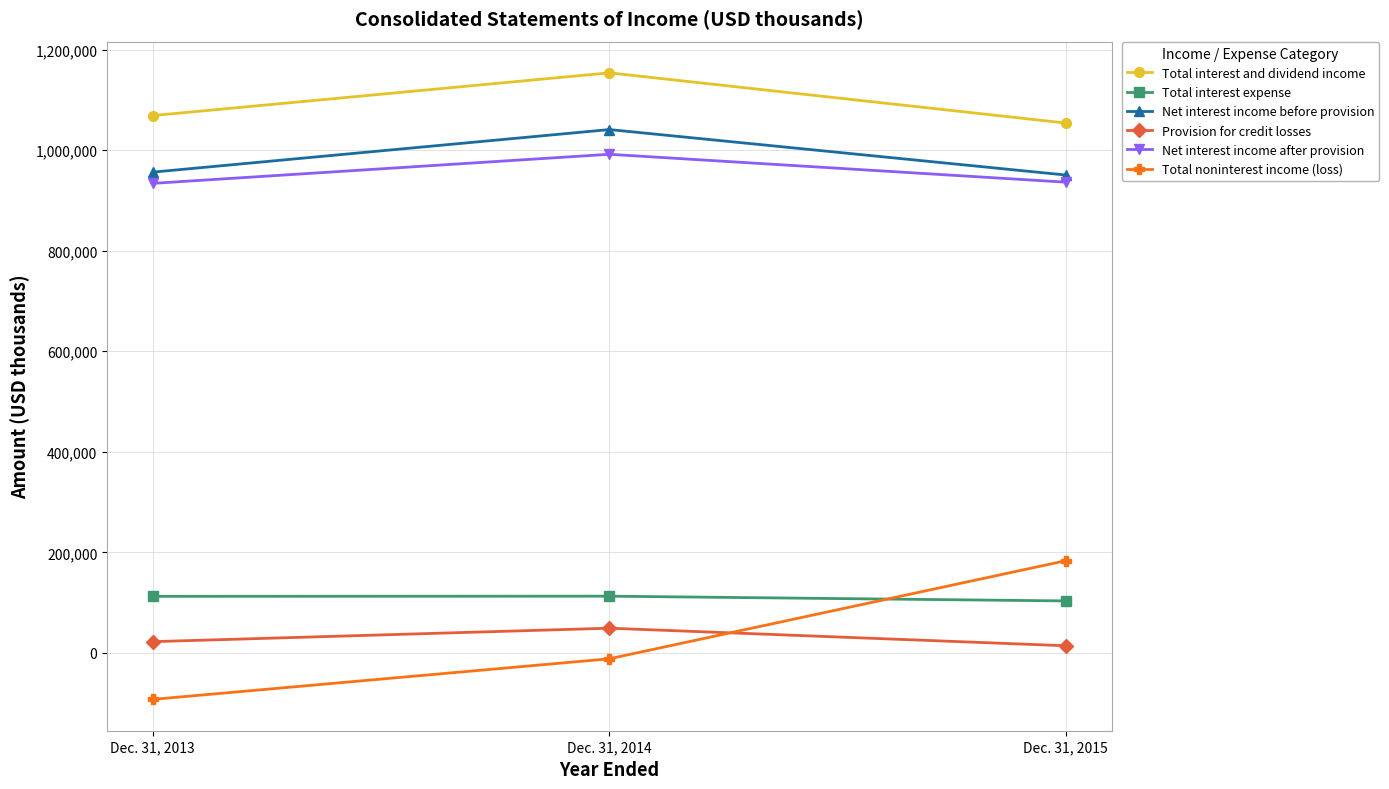

How many data points in Total noninterest income (loss) are above -11714?

1